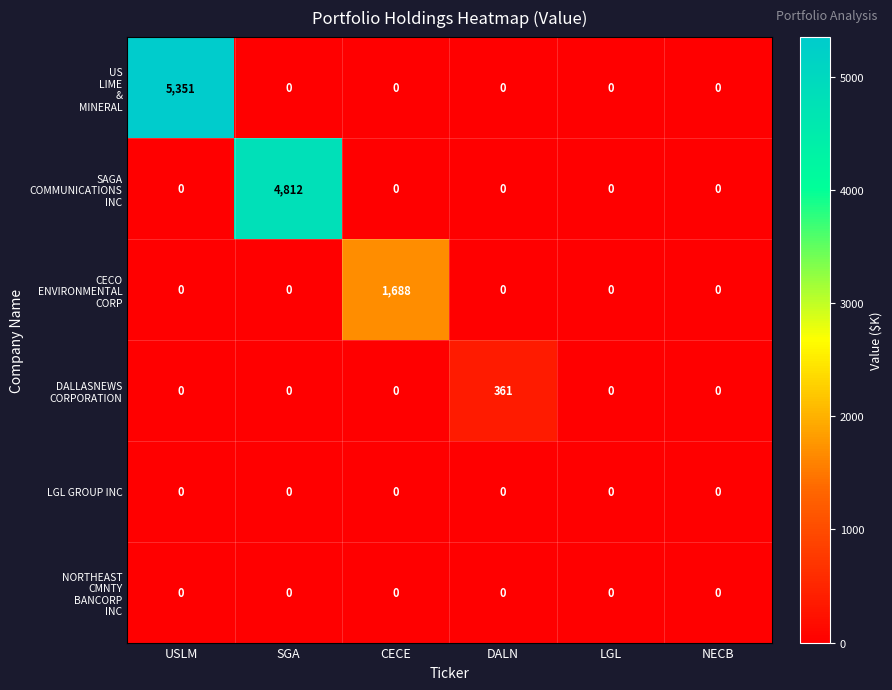

What is the spread (max minus min) of values at CECE?

1688